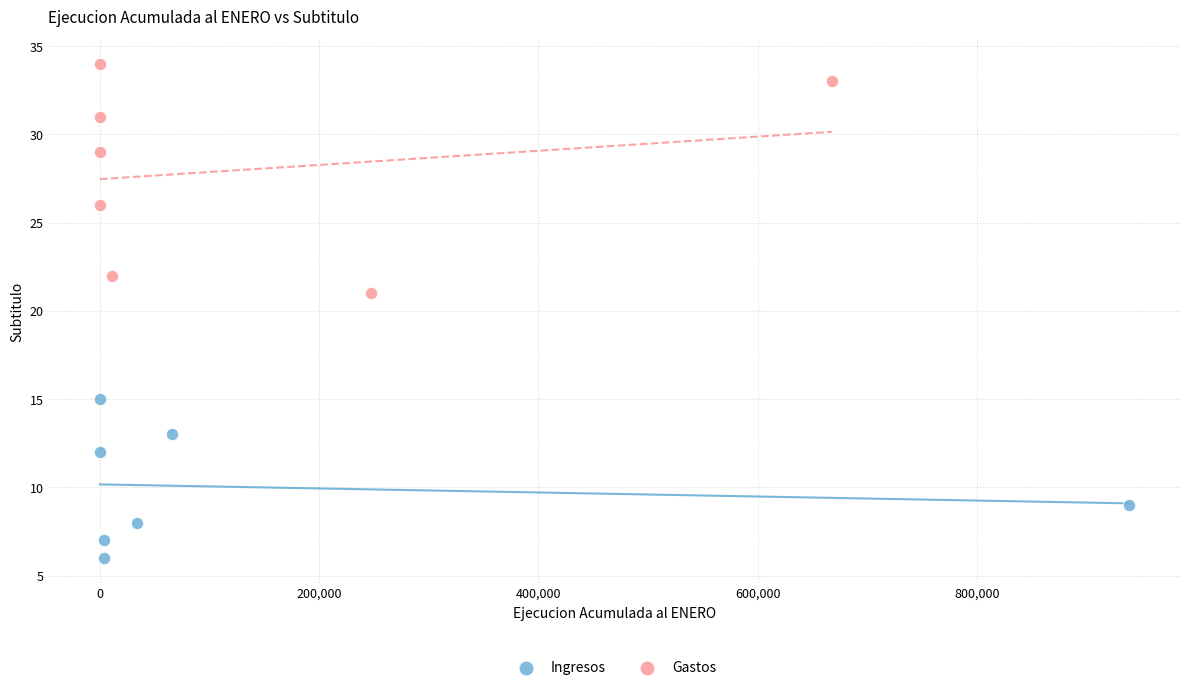

What are all the series names shown in the legend?

Ingresos, Gastos